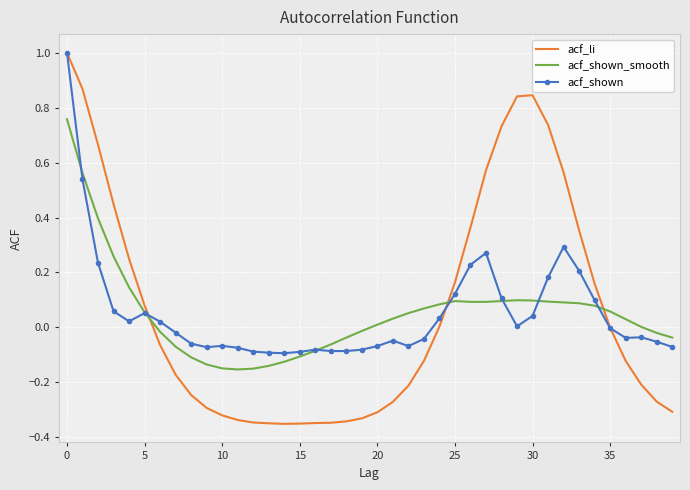

What is the difference between the maximum and second lowest values in the acf_shown series?

1.1